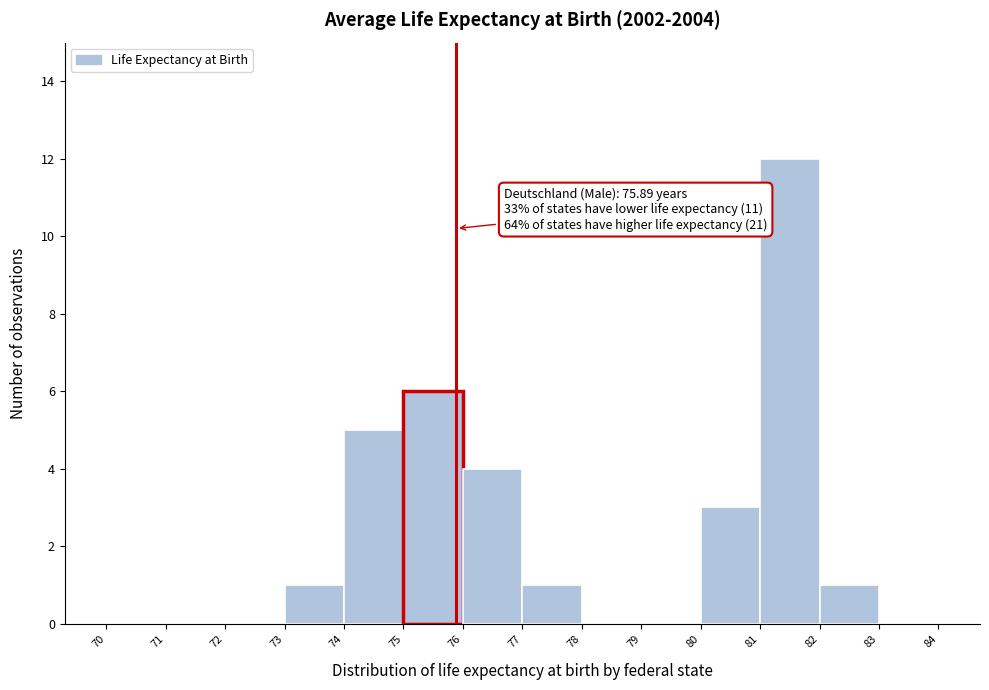

Over which range of the x-axis is the bar tallest?

81 to 82